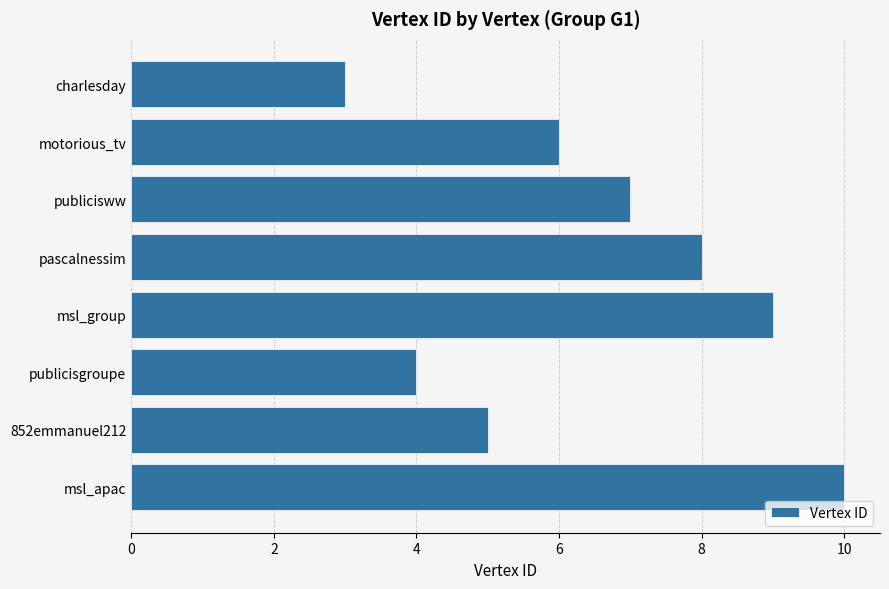

What is the change in value from msl_apac to motorious_tv?

-4